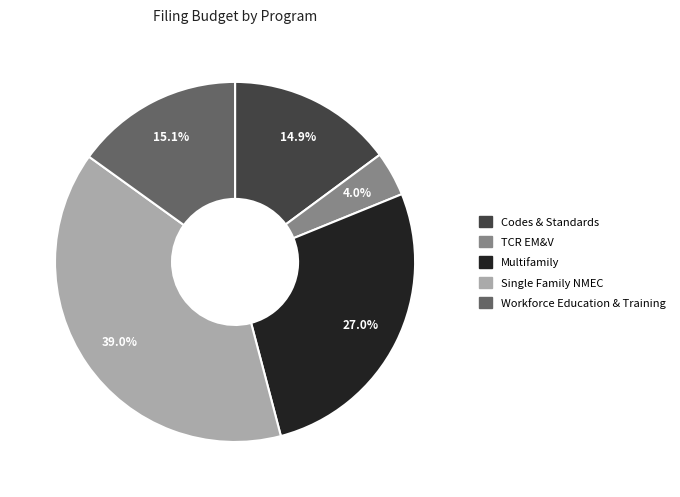

Does any single category account for the majority?

No